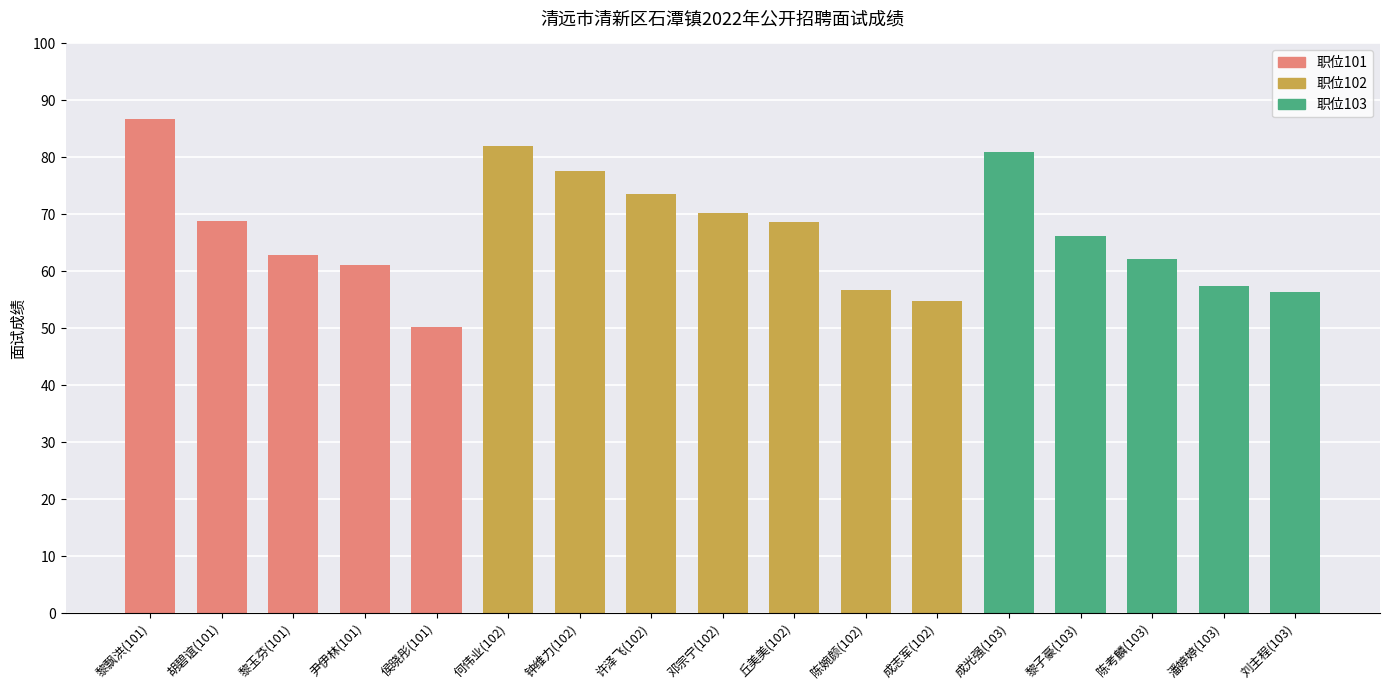

Which label corresponds to the smallest value in the chart?

侯晓彤(101)